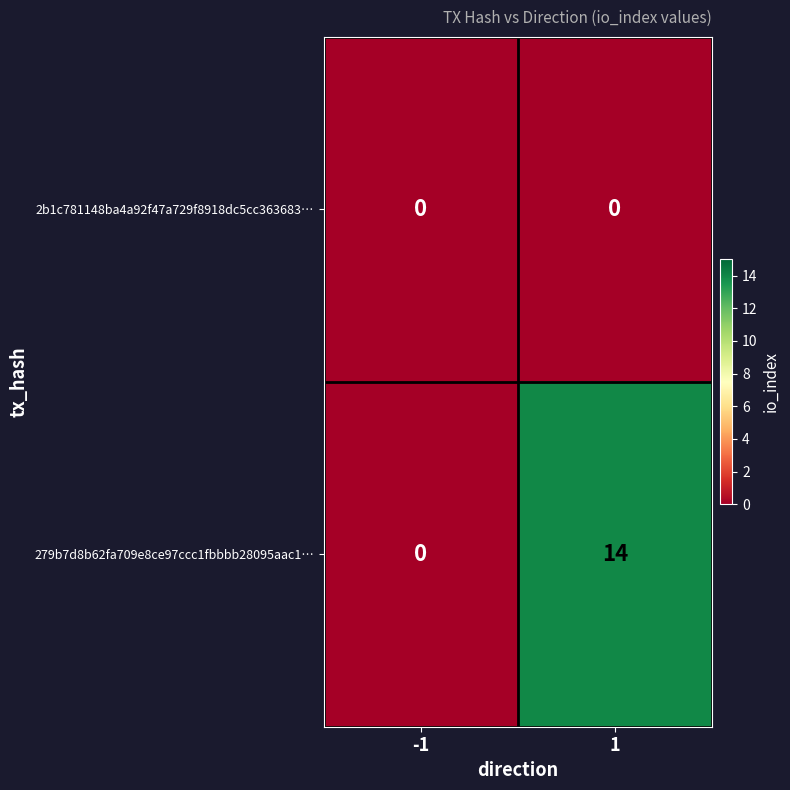

What is the average value of the 279b7d8b62fa709e8ce97ccc1fbbbb28095aac1… series?

7